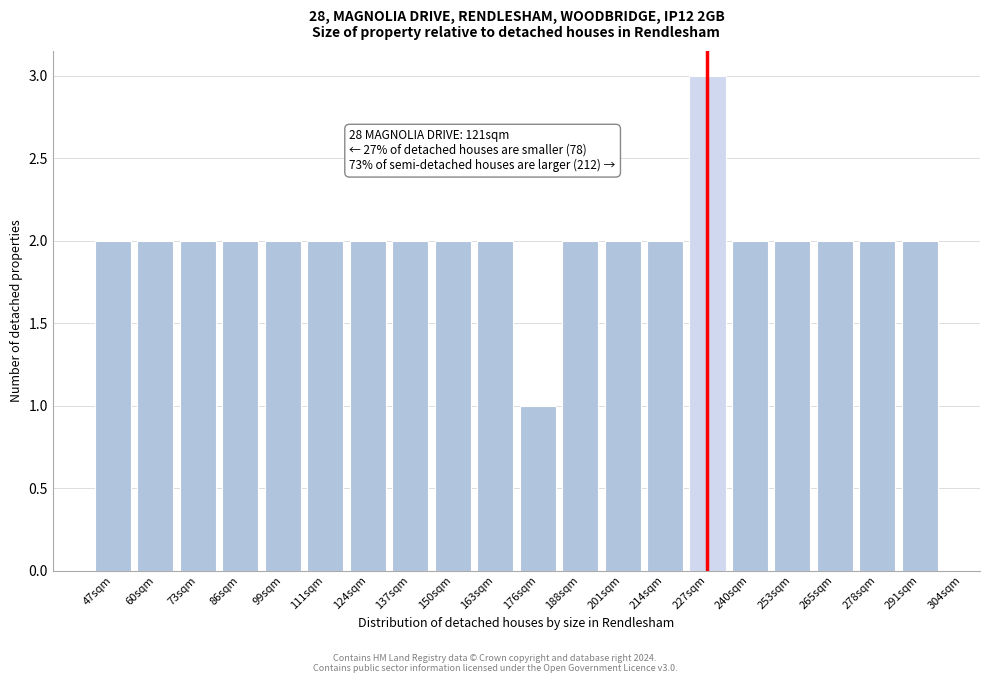

Reading left to right, list all the values displayed in this chart.

47sqm=2	60sqm=2	73sqm=2	86sqm=2	99sqm=2	111sqm=2	124sqm=2	137sqm=2	150sqm=2	163sqm=2	176sqm=1	188sqm=2	201sqm=2	214sqm=2	227sqm=3	240sqm=2	253sqm=2	265sqm=2	278sqm=2	291sqm=2